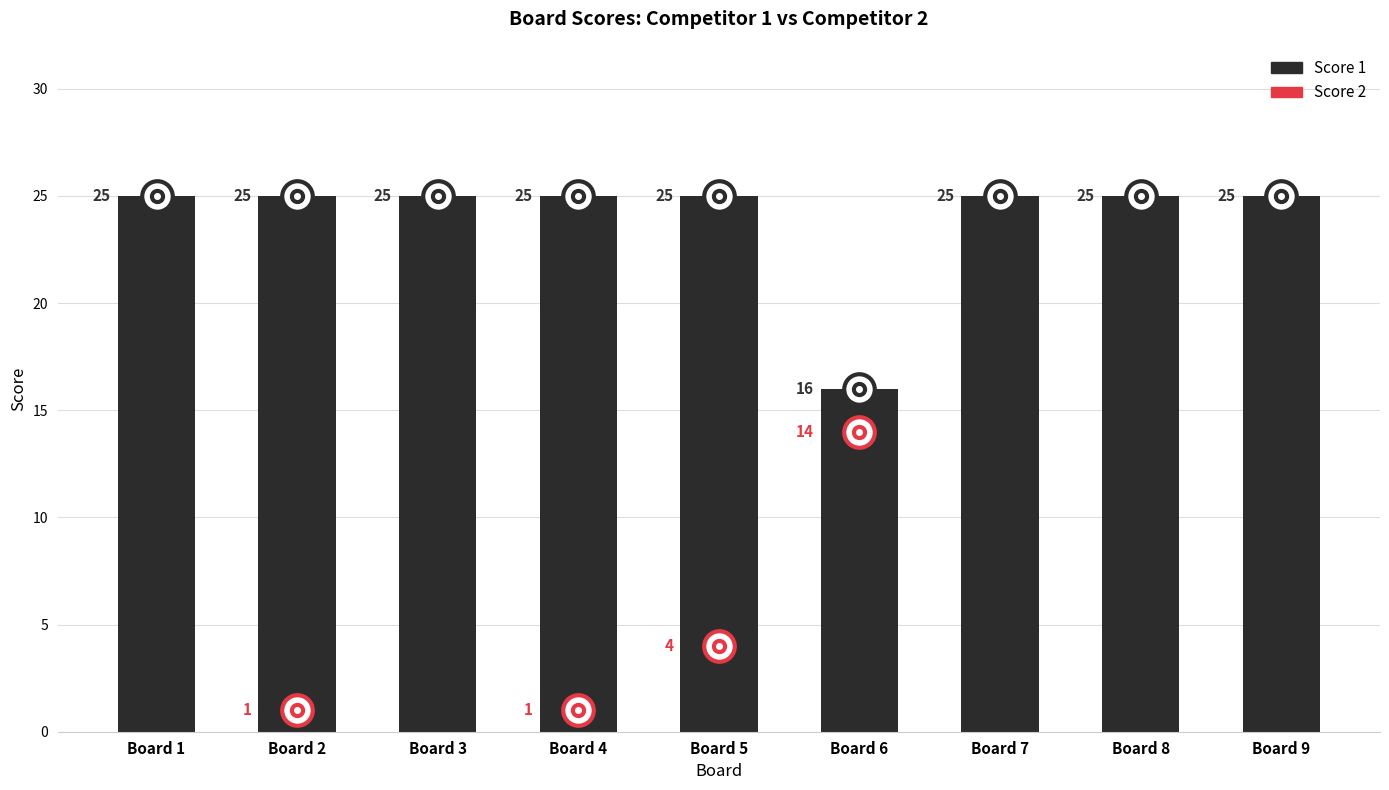

What is the sum of the values at Board 4 and Board 8?

50